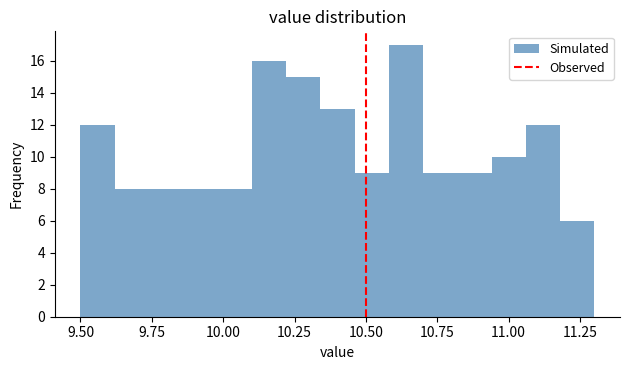

Read against the x-axis, roughly where is the centre of the tallest bar?

10.65